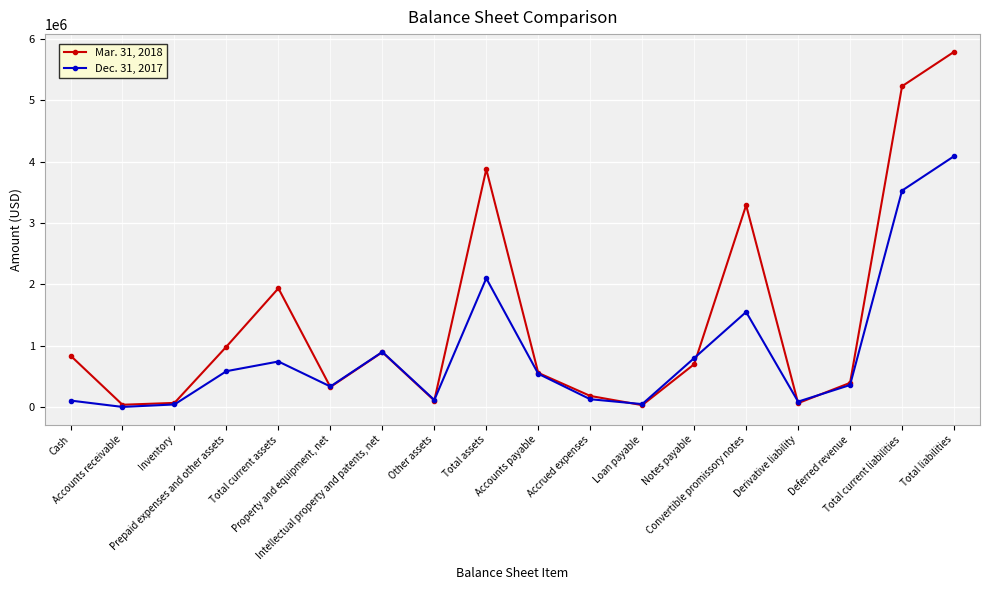

Which series has the widest spread of values?

Mar. 31, 2018